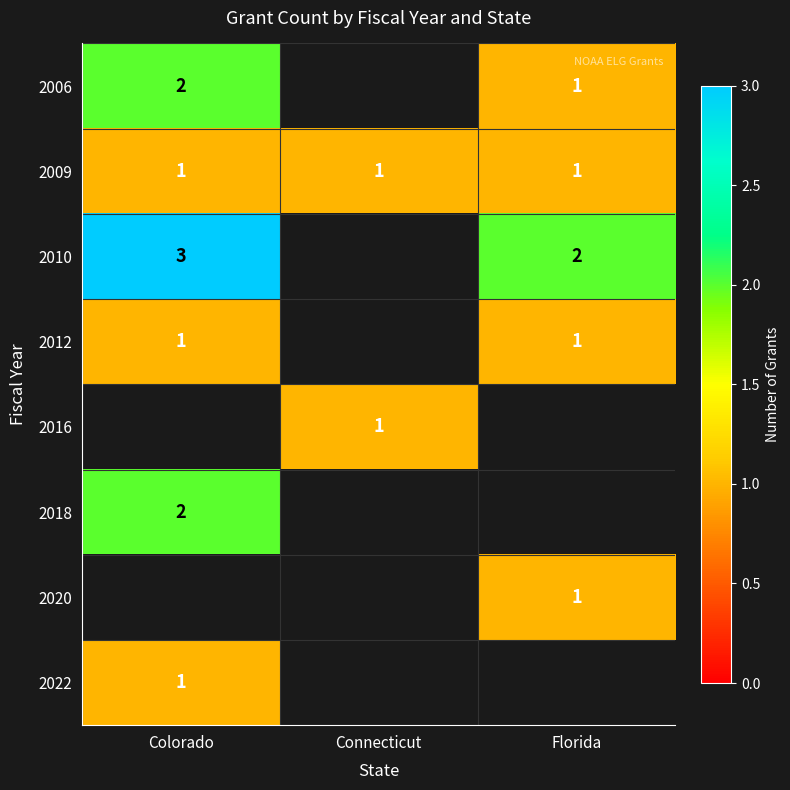

The 2016 series shows 1 at Connecticut. True or false?

True